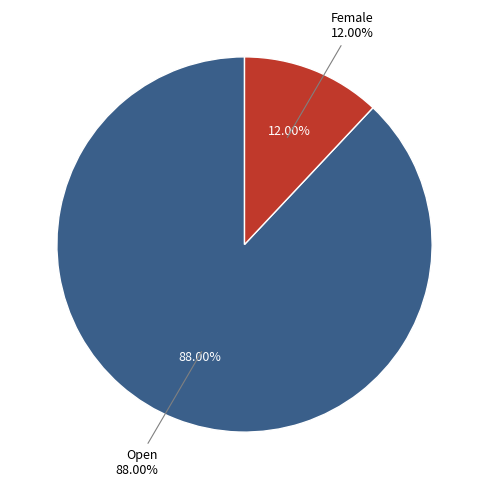

How many segments does this pie chart have?

2